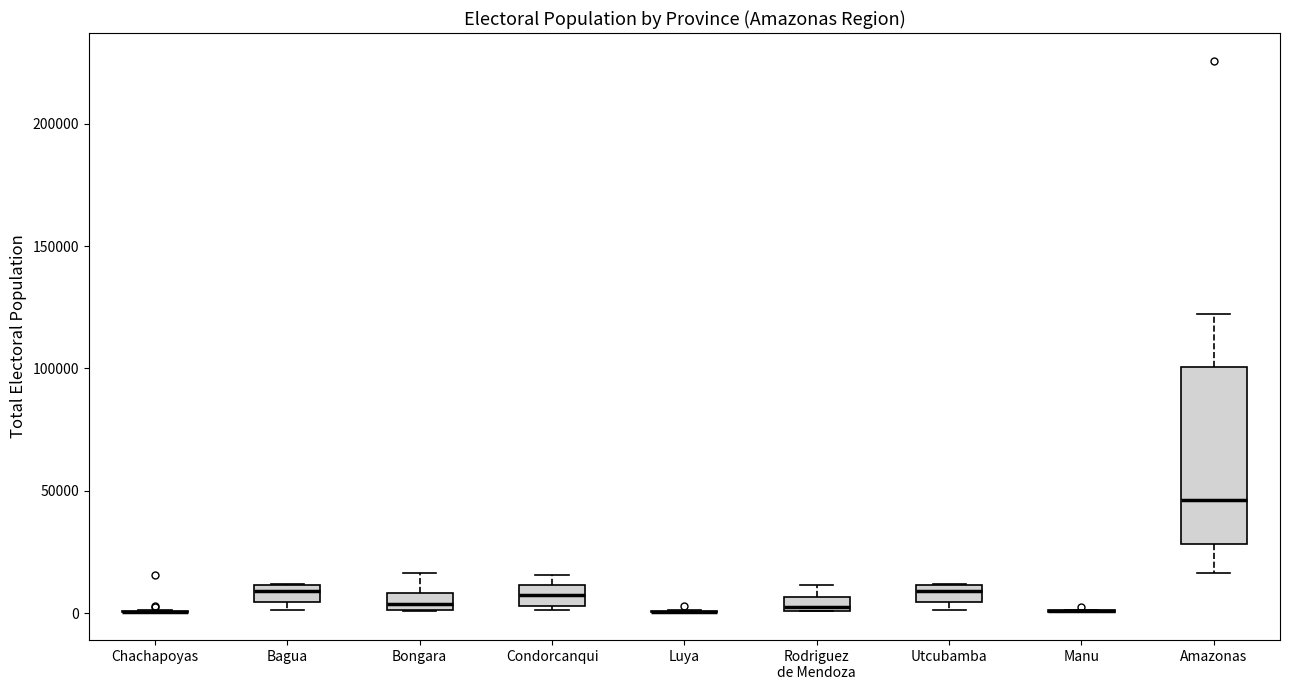

Where does the median line of the box for Bongara sit on the y-axis? The values are not printed on the chart, so give them approximately, as read against the axis.

5000